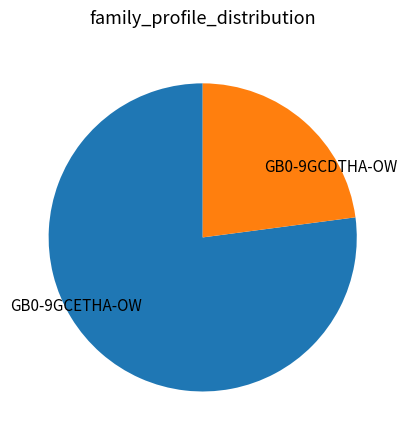

Count the number of slices in the pie.

2